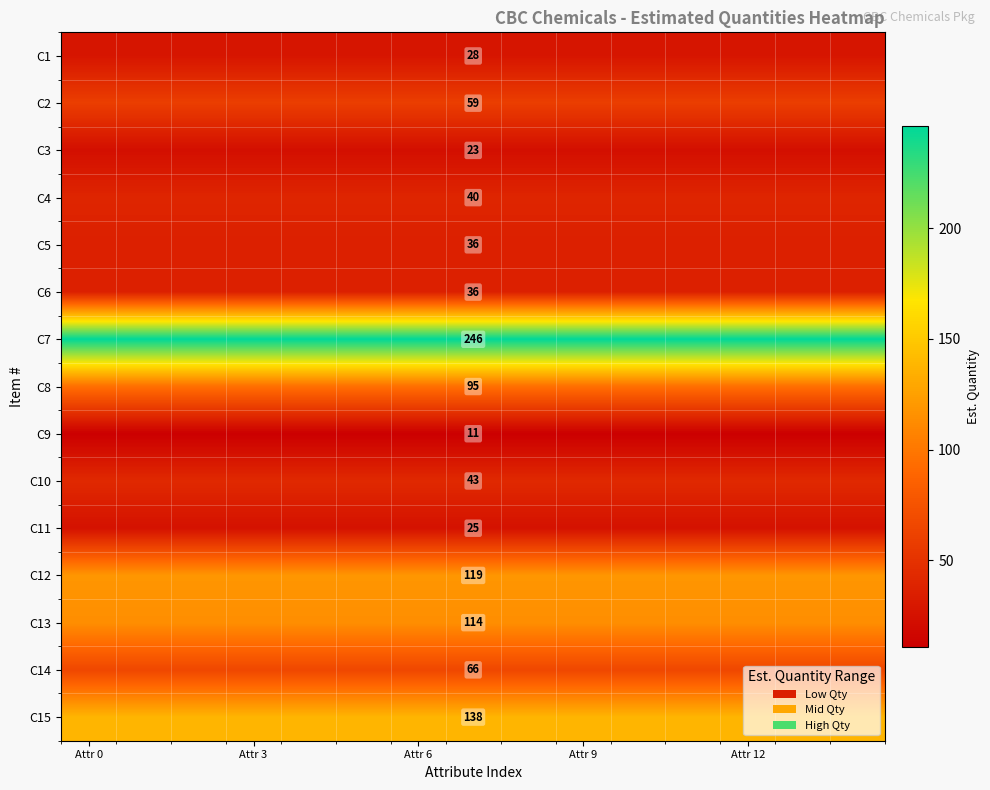

Read the C14 value at Attr 6.

66